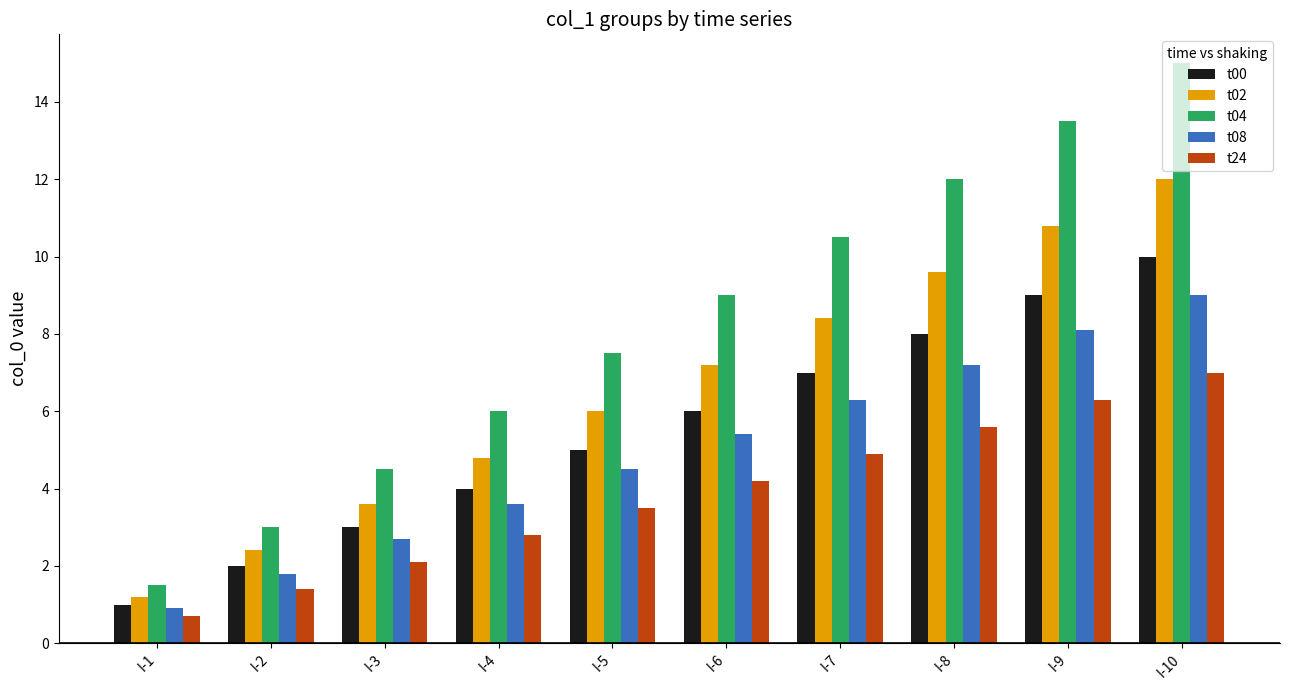

The value of t24 at I-9 is 6.3. True or false?

True